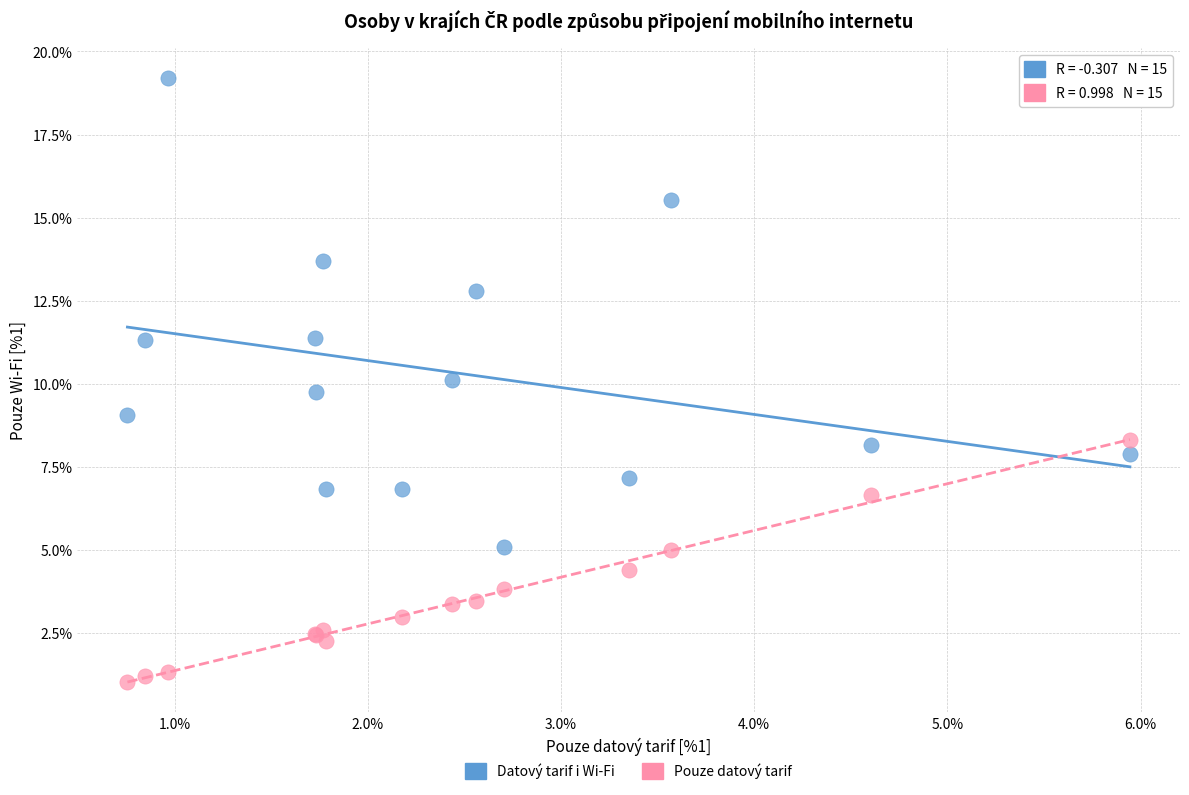

Which series reaches the minimum Y coordinate?

Pouze datový tarif